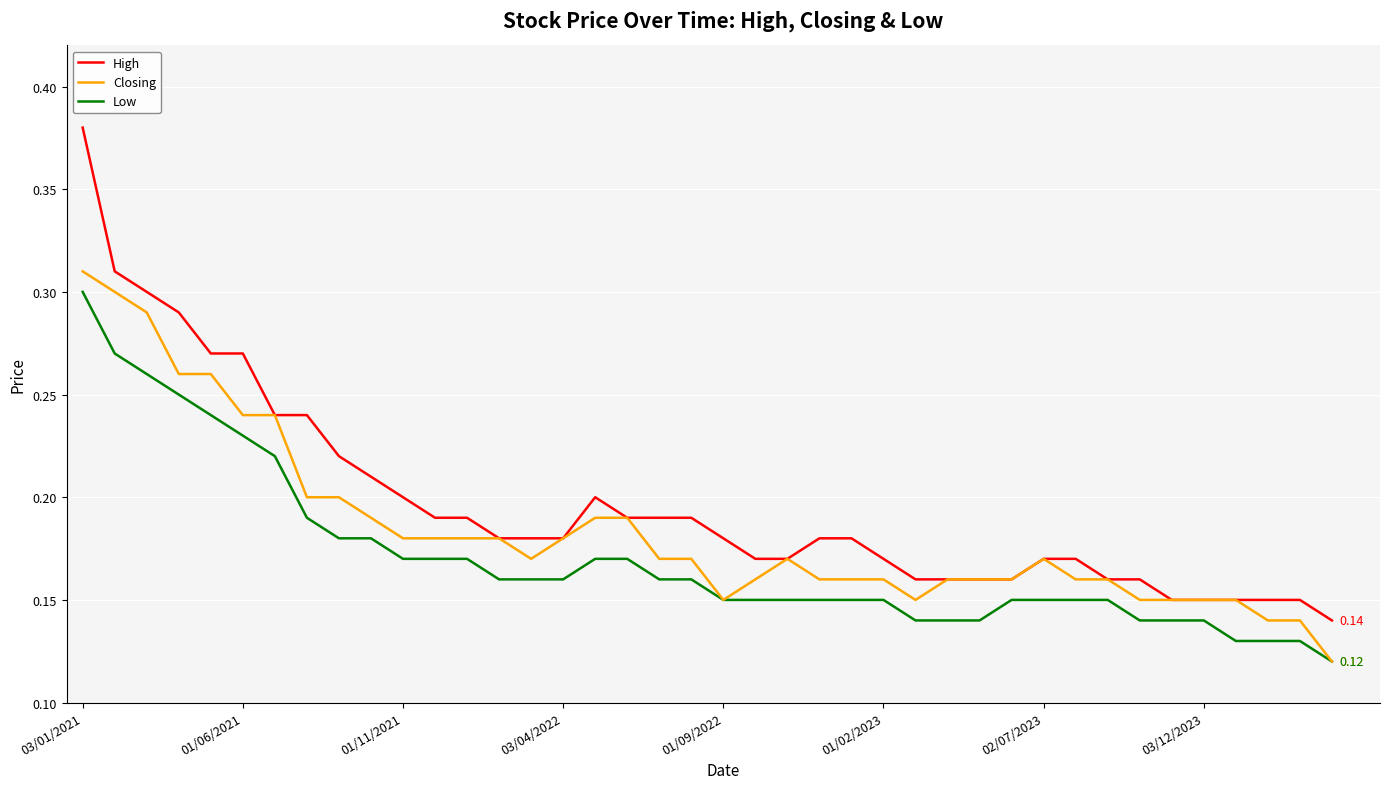

Is this an area chart (filled region under the line)?

No